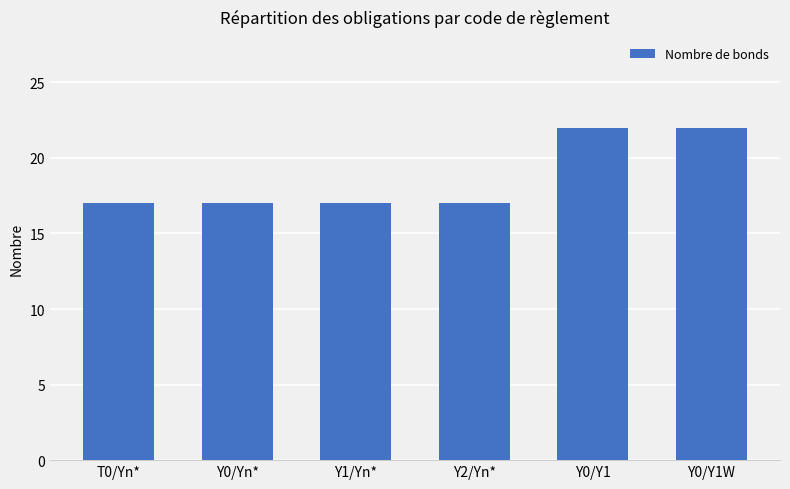

Reading right to left, extract all data points from this chart.

Y0/Y1W=22	Y0/Y1=22	Y2/Yn*=17	Y1/Yn*=17	Y0/Yn*=17	T0/Yn*=17